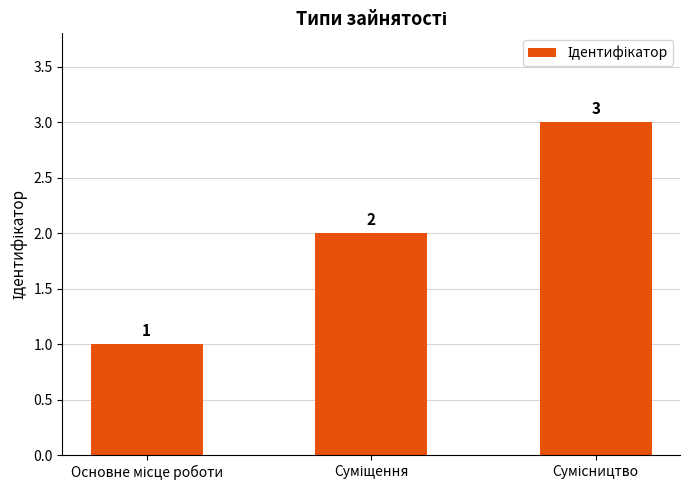

Count the values in the range 1 to 3.

3